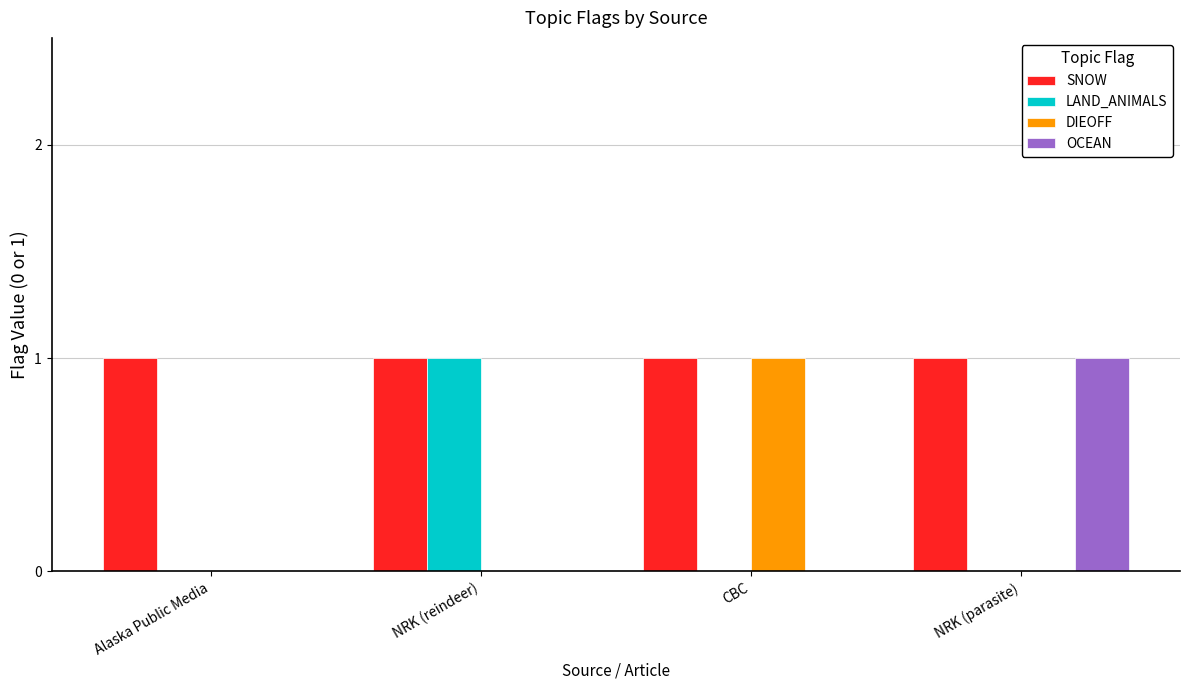

Which series has the largest total across all categories?

SNOW